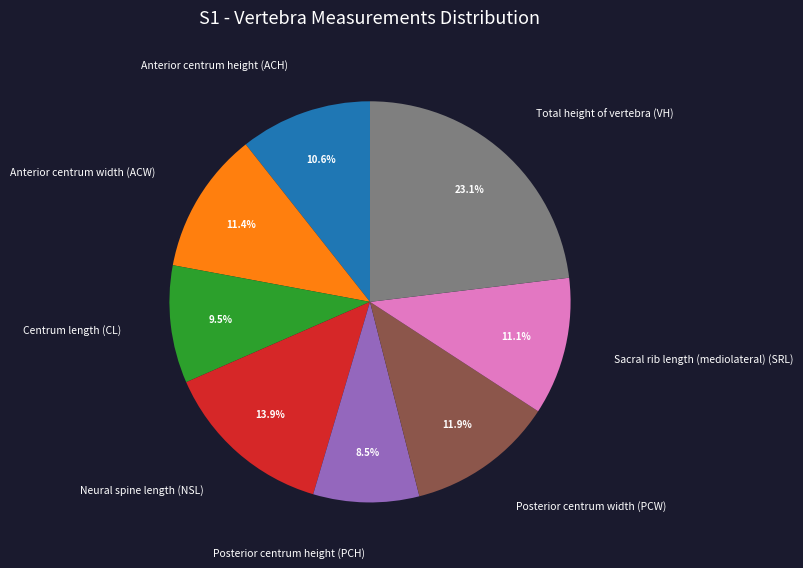

True or false: Neural spine length (NSL) accounts for 14% of the total.

True